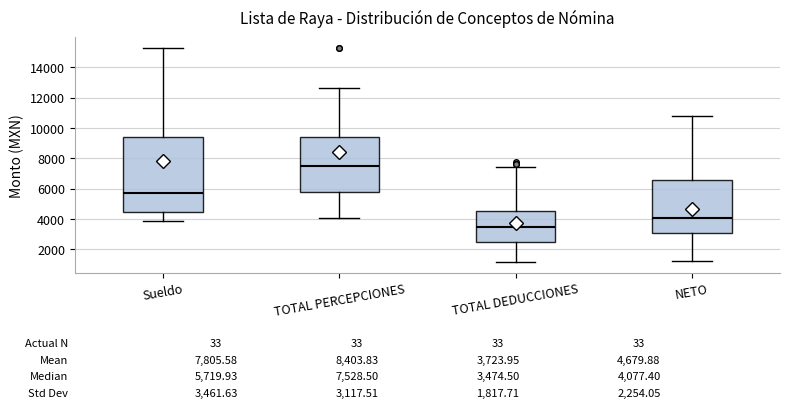

Which box is the tallest, from its lower edge to its upper edge?

Sueldo